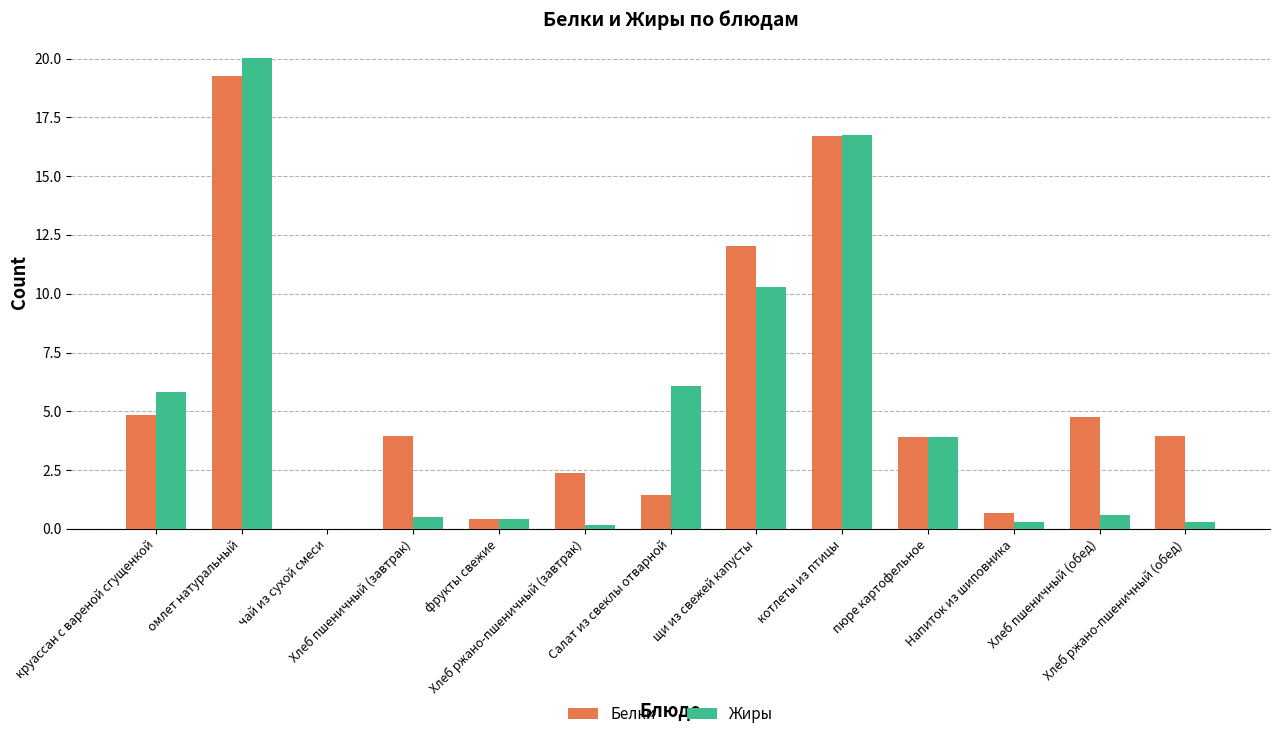

The value of Белки at щи из свежей капусты is 21.0. True or false?

False